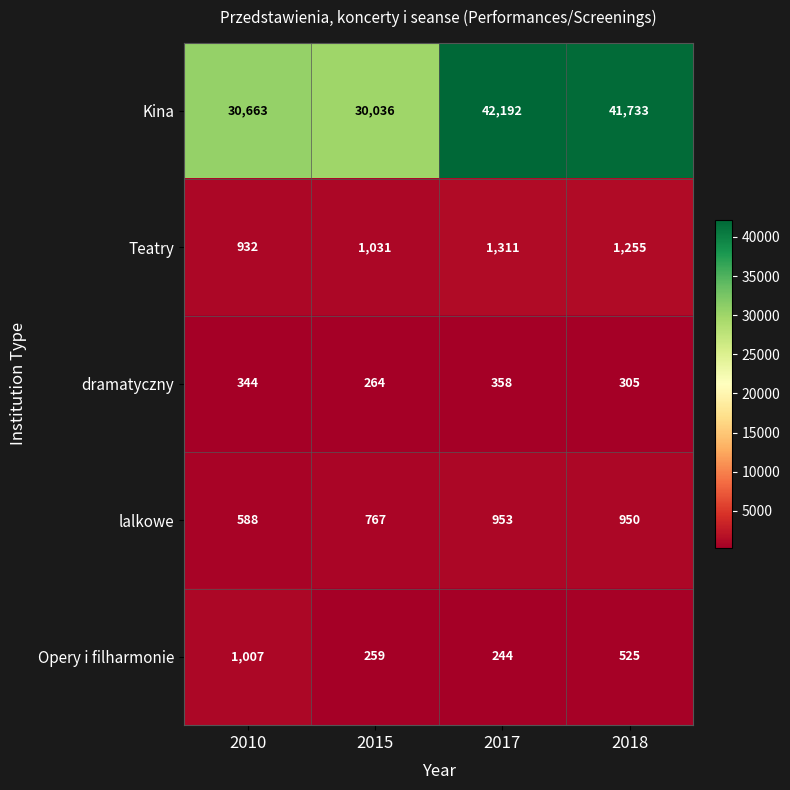

True or false: Opery i filharmonie has a value of 1007 at 2010.

True